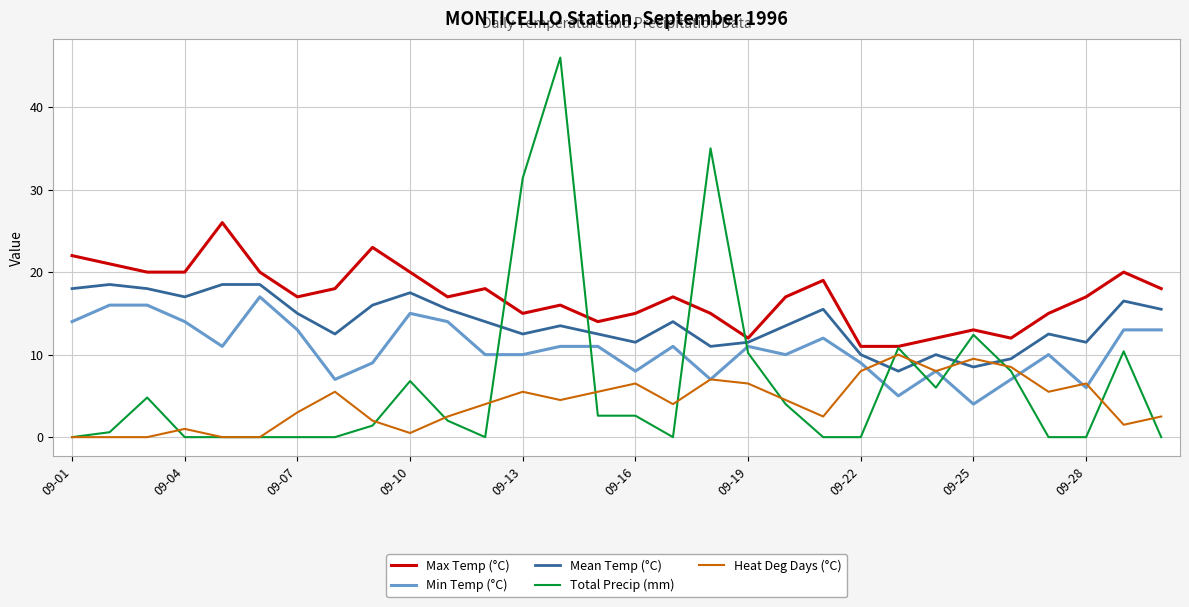

Which series has the largest total across all categories?

Max Temp (°C)